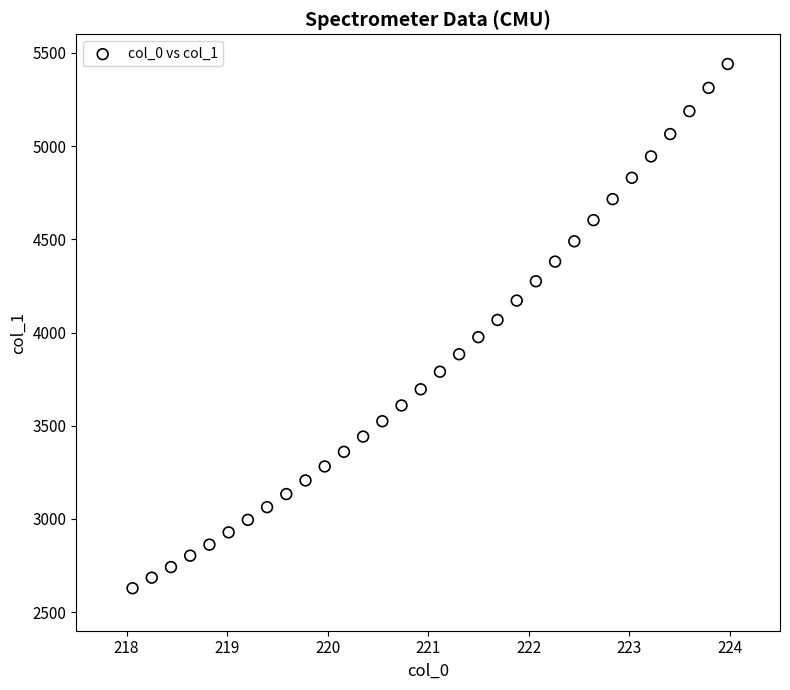

What is the range of X values (max minus min)?

5.9